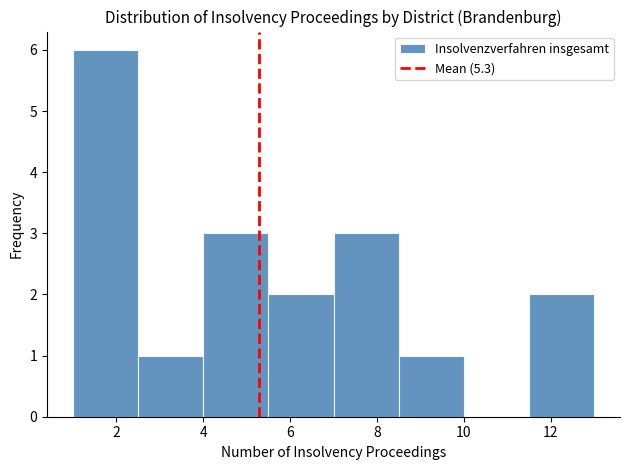

What is the height of the bar covering 8.5 to 10.0 on the x-axis? Neither the bar edges nor the heights are printed on the chart, so give them approximately, as read against the axes.

1